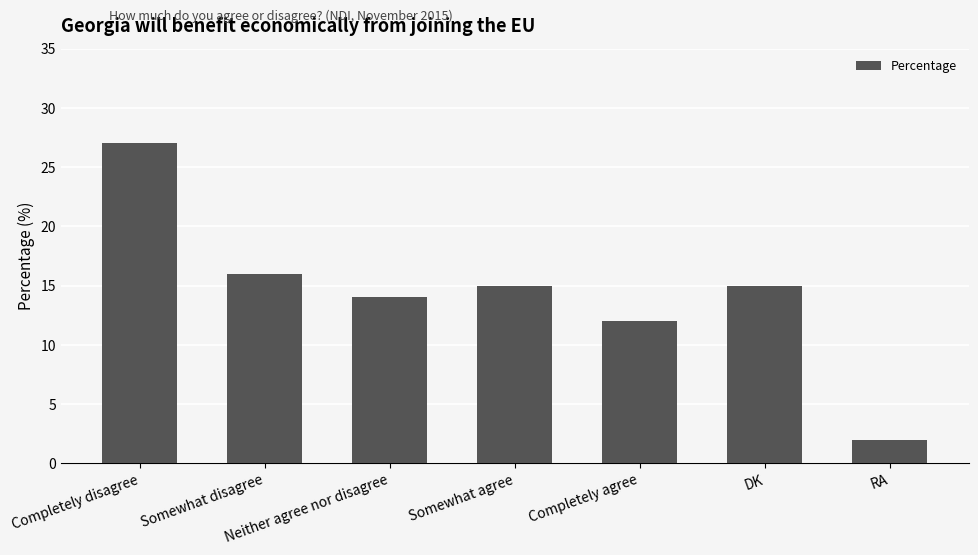

What is the change in value from Completely disagree to Completely agree?

-15